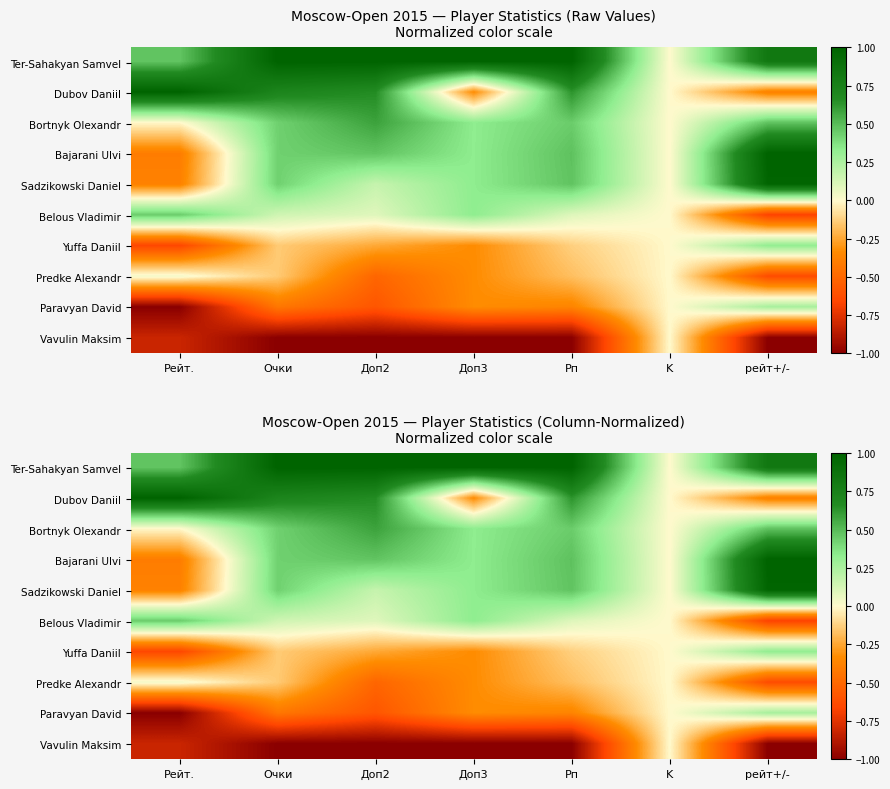

The Vavulin Maksim series shows -1.2 at Рейт.. True or false?

False